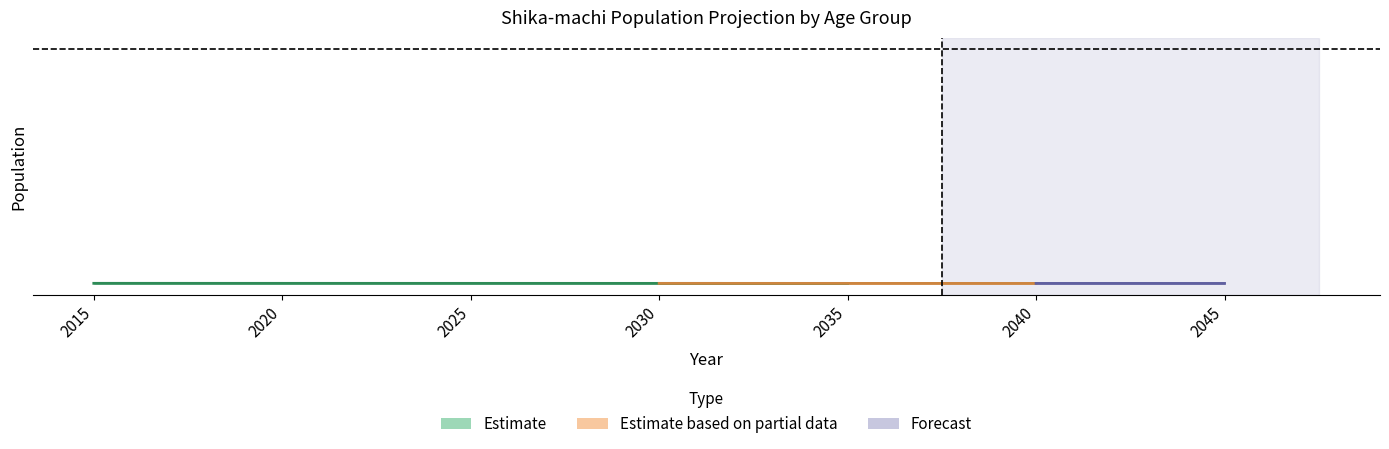

Does the chart display data point markers on the line(s)?

No